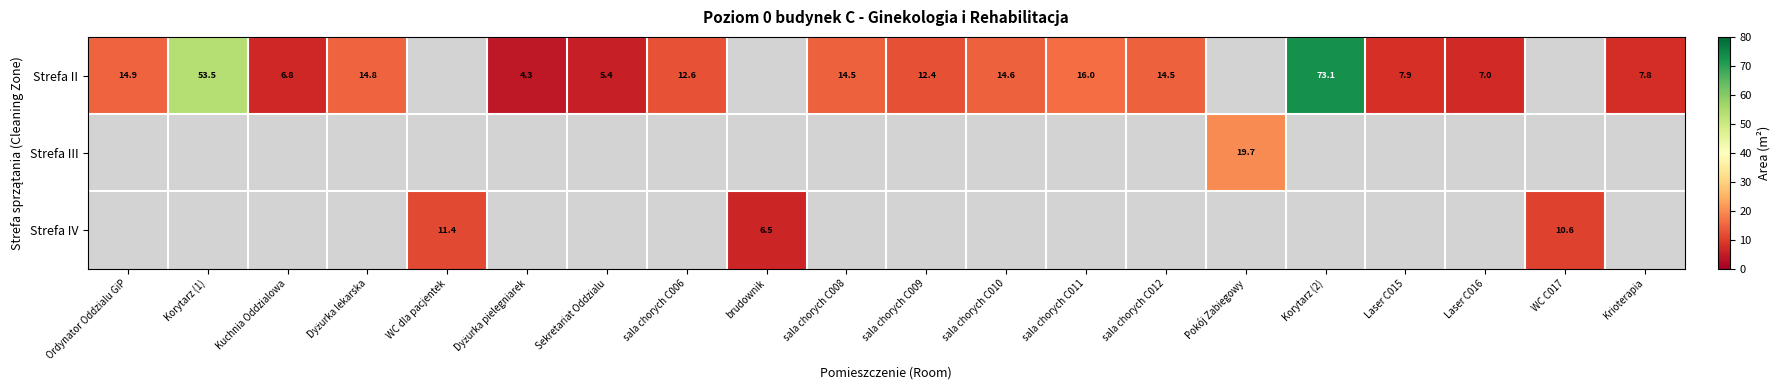

True or false: Strefa II has a value of 11.5 at Laser C015.

False